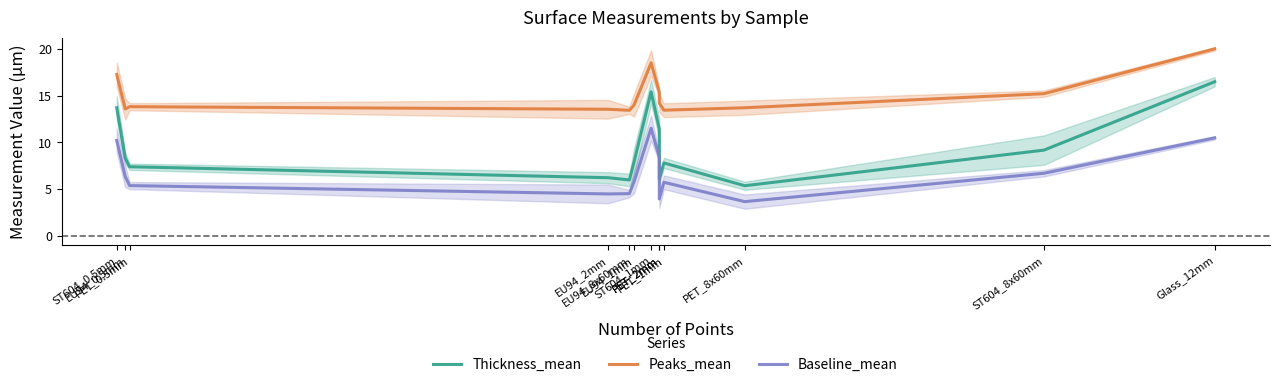

True or false: Baseline_mean and Peaks_mean intersect in this chart.

False